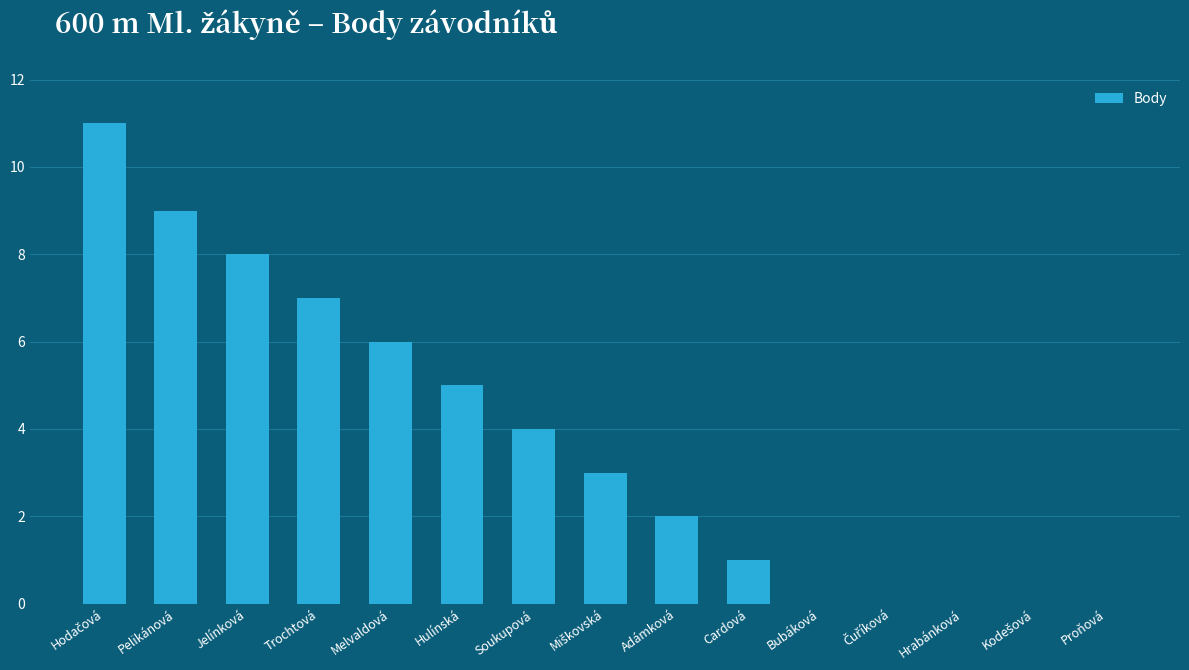

Reading right to left, what are all the values shown in this chart?

0	0	0	0	0	1	2	3	4	5	6	7	8	9	11